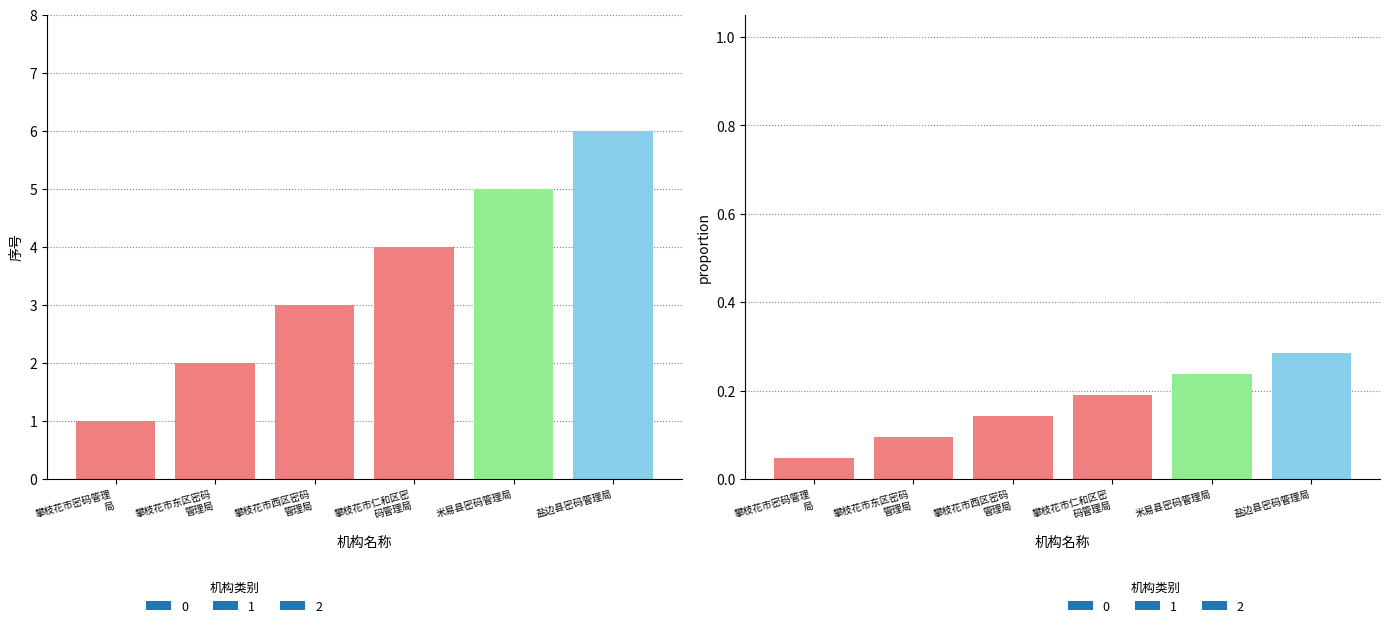

Count the number of data series in this chart.

1